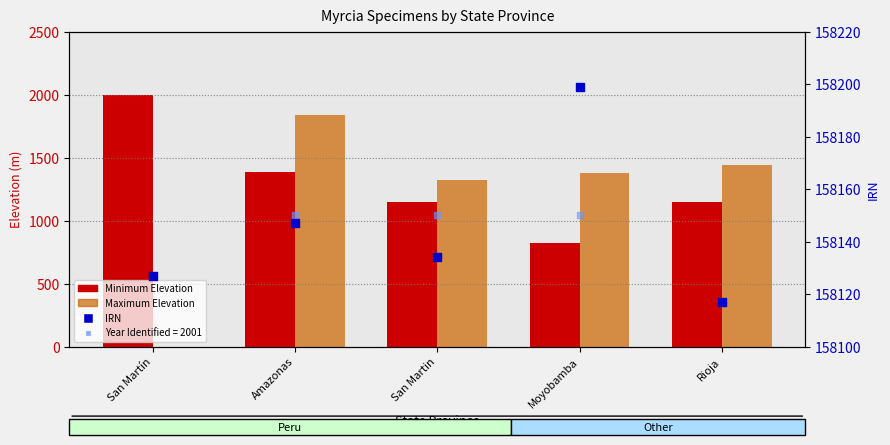

Which series has the largest total across all categories?

Minimum Elevation